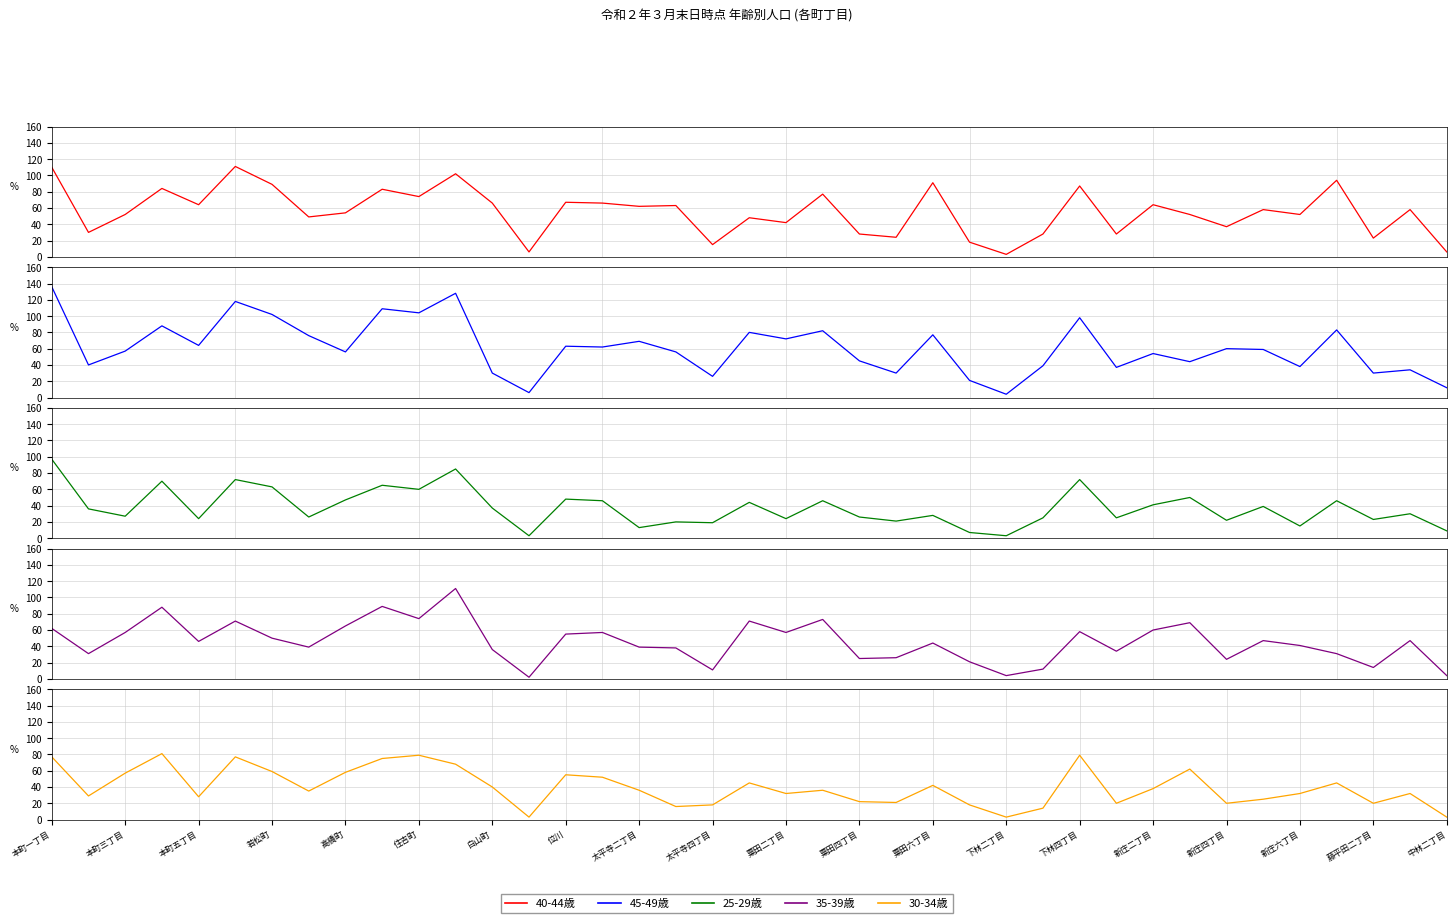

How many data points in 30-34歳 are above 36?

18